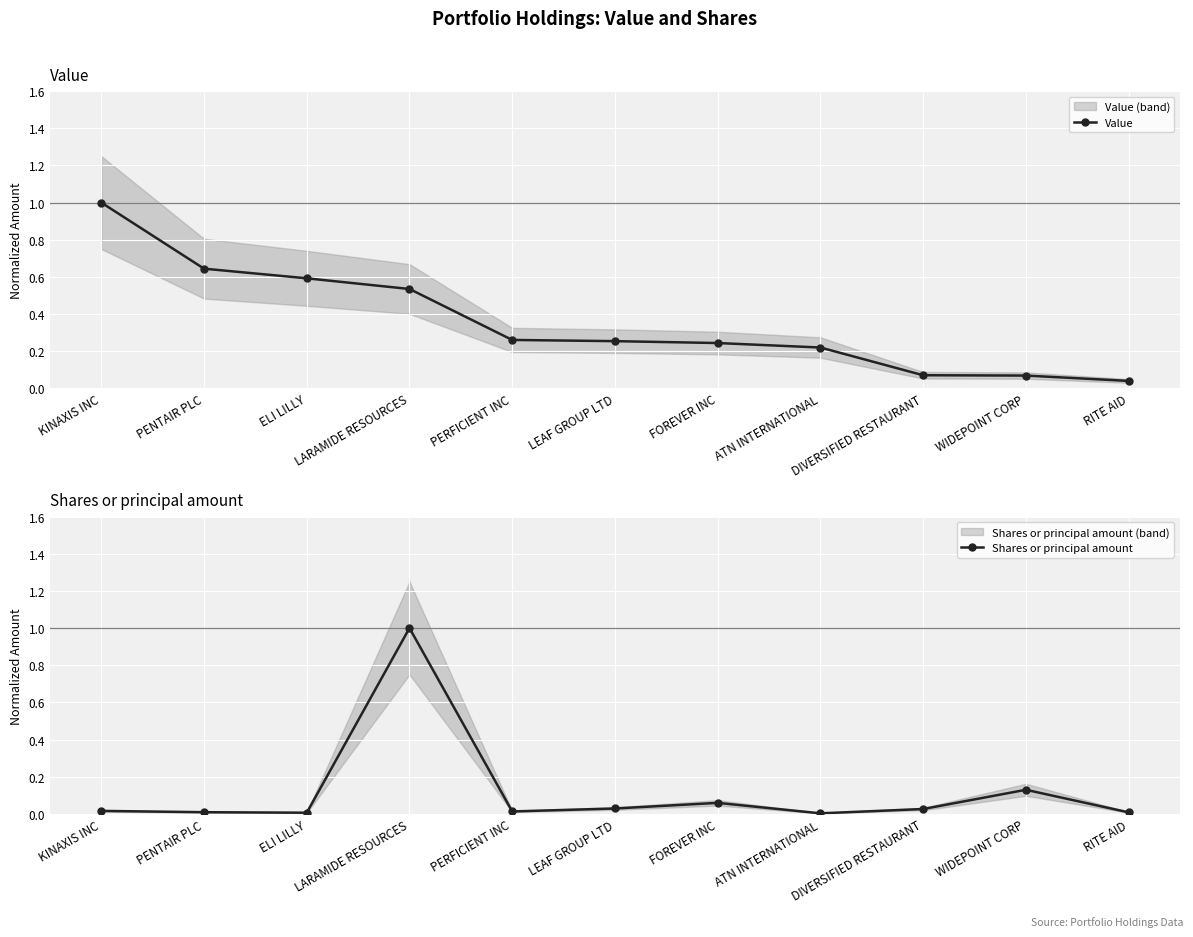

What is the sum of the Shares or principal amount values at FOREVER INC and WIDEPOINT CORP?

0.2